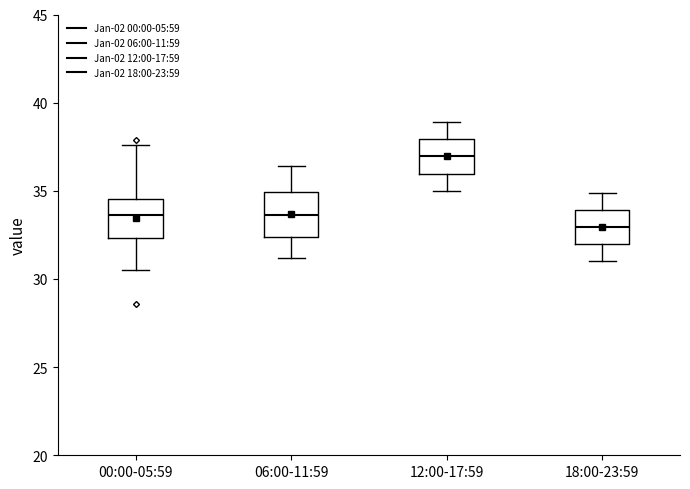

Where does the median line of the box for 00:00-05:59 sit on the y-axis? The values are not printed on the chart, so give them approximately, as read against the axis.

33.5